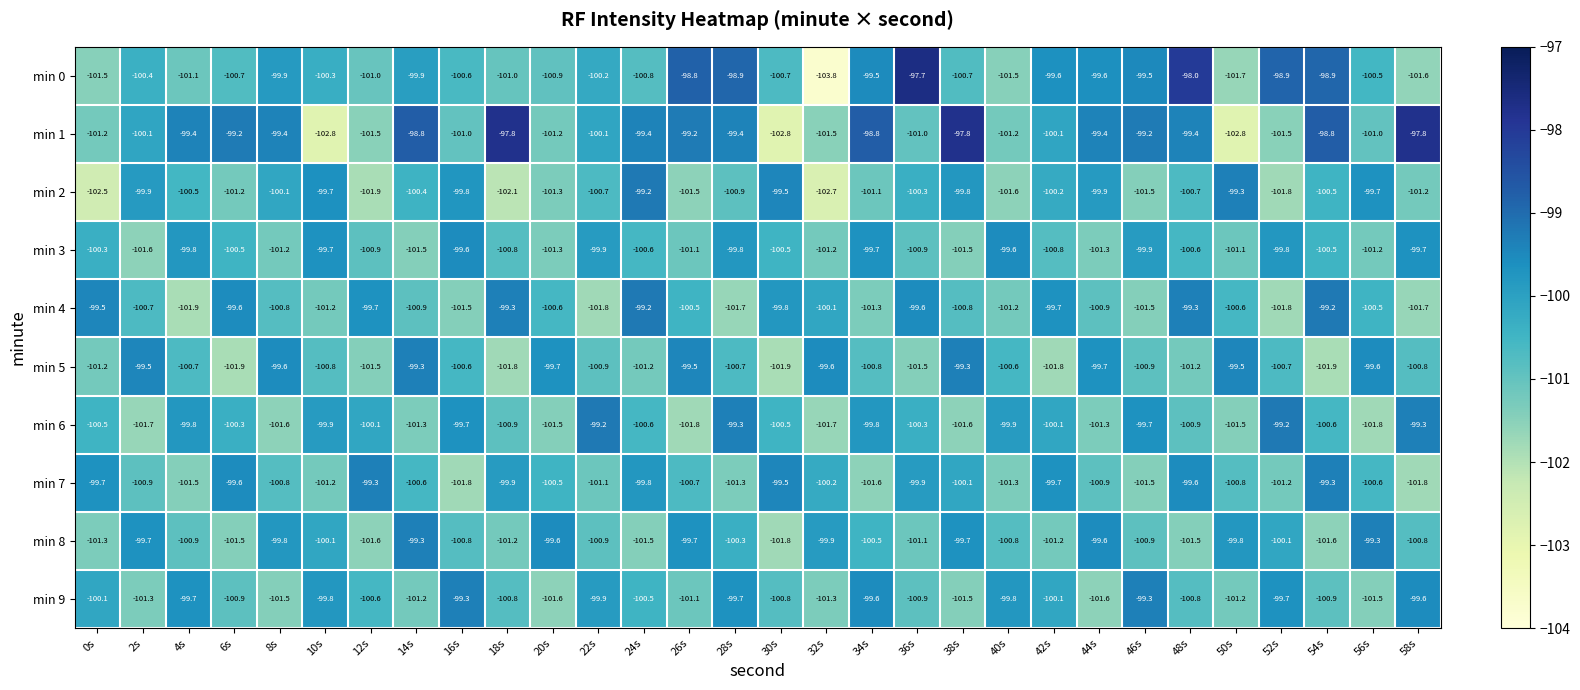

Is it true that min 1 equals -35.0 at 10s?

False